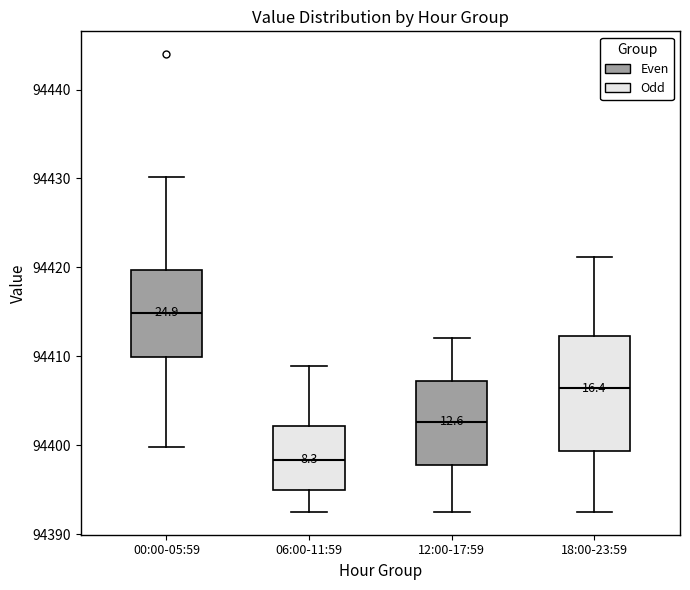

Reading left to right, read every box against the y-axis: the position of its median line, the range the box covers, and the ends of its whiskers. The values are not printed on the chart, so give them approximately, as read against the axis.

00:00-05:59: median 94415, box 94410 to 94420, whiskers 94400 to 94430
06:00-11:59: median 94398, box 94395 to 94402, whiskers 94393 to 94409
12:00-17:59: median 94403, box 94398 to 94407, whiskers 94393 to 94412
18:00-23:59: median 94406, box 94399 to 94412, whiskers 94393 to 94421